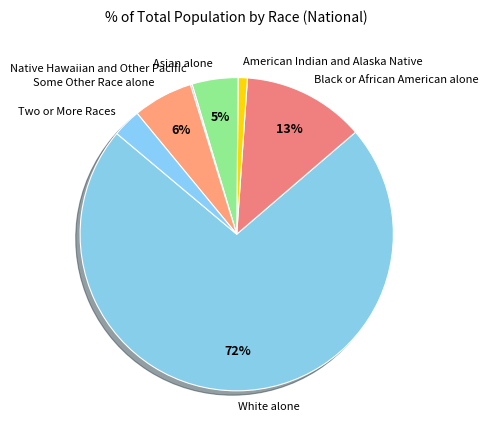

To the nearest percent, what is the difference between the largest and smallest slice percentages?

72%